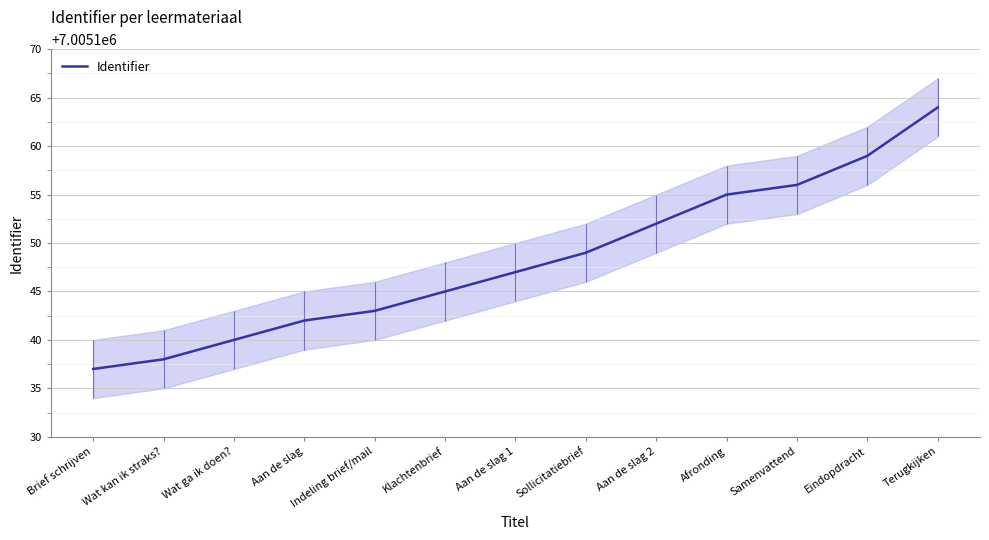

What is the difference between the maximum and minimum values?

27